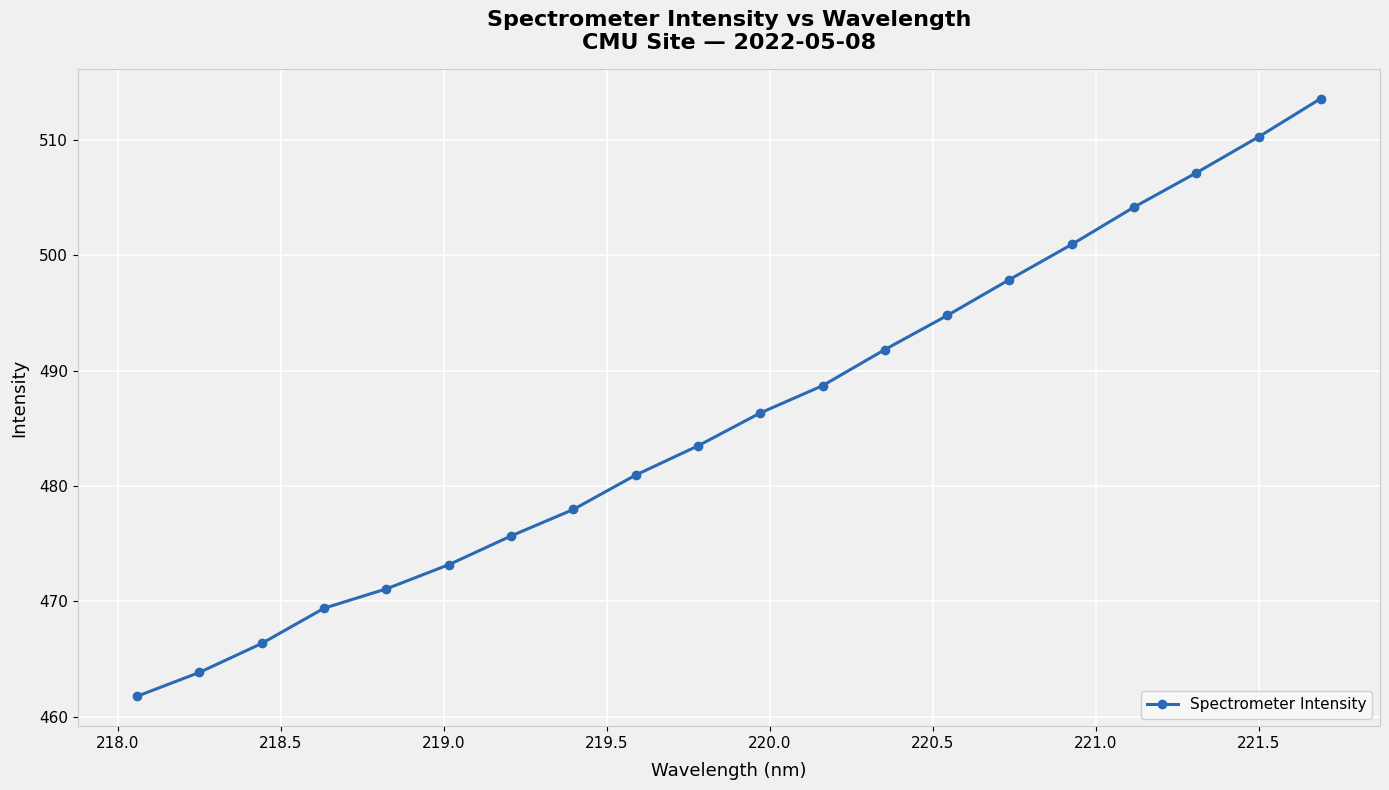

What is the value of the 4th point from the left?

469.4